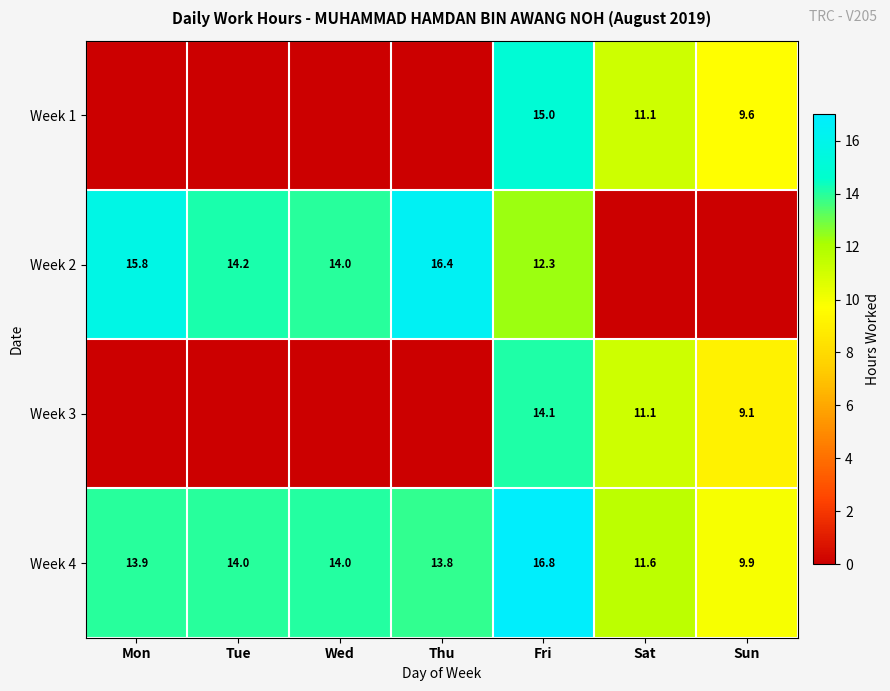

How many series are shown in this chart?

4